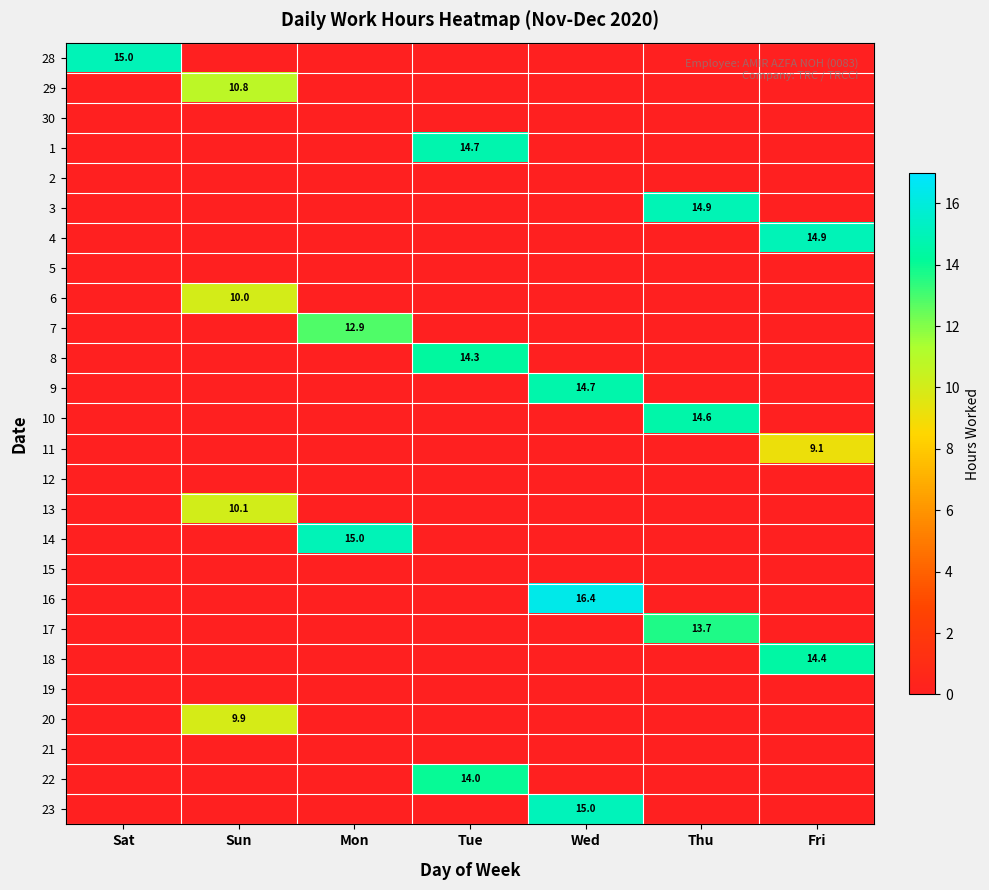

Rank the series by their maximum value, from lowest to highest.

30, 2, 5, 12, 15, 19, 21, 11, 20, 6, 13, 29, 7, 17, 22, 8, 18, 10, 9, 1, 3, 4, 14, 28, 23, 16